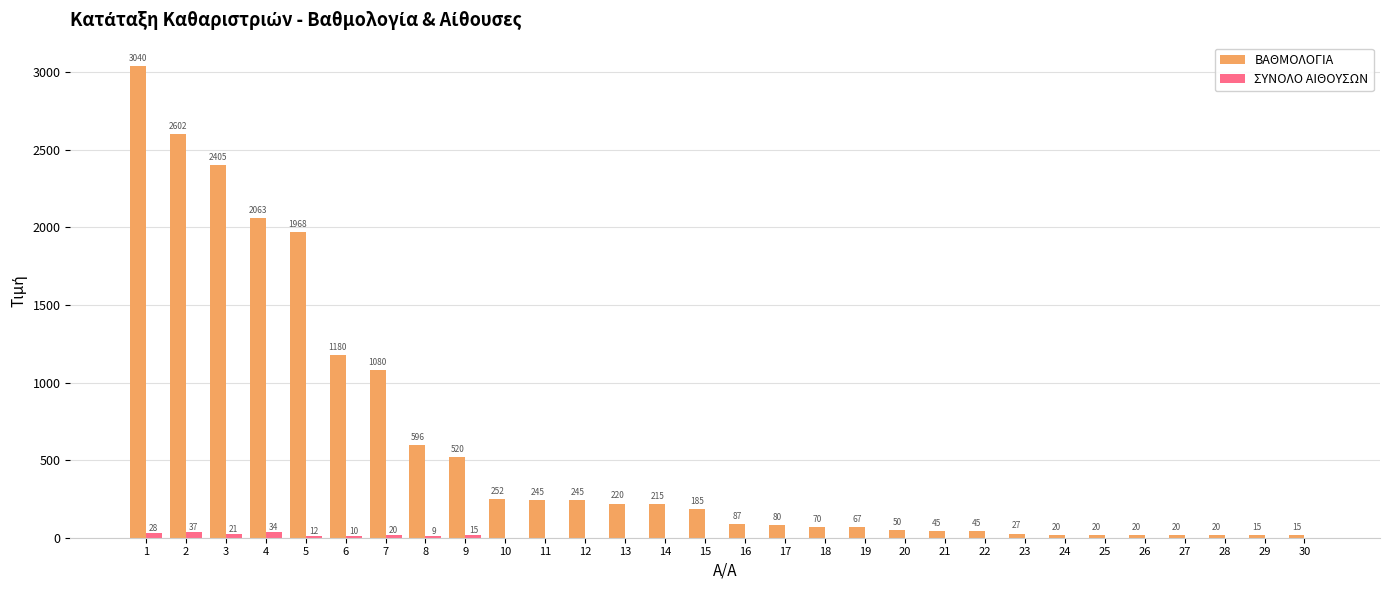

What is the sum of all ΒΑΘΜΟΛΟΓΙΑ values?

17417